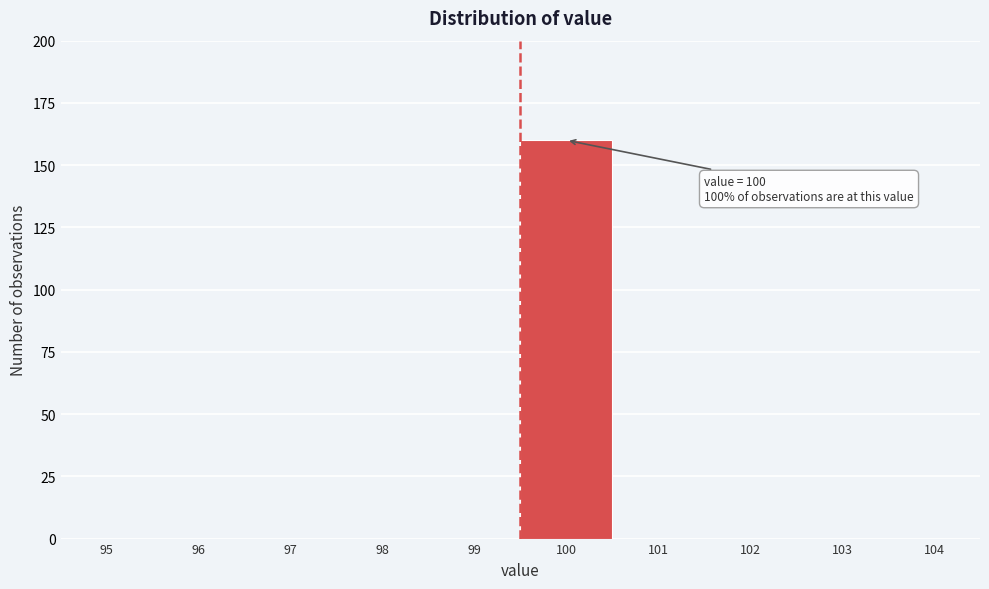

Reading left to right, list all the values displayed in this chart.

95=0	96=0	97=0	98=0	99=0	100=160	101=0	102=0	103=0	104=0